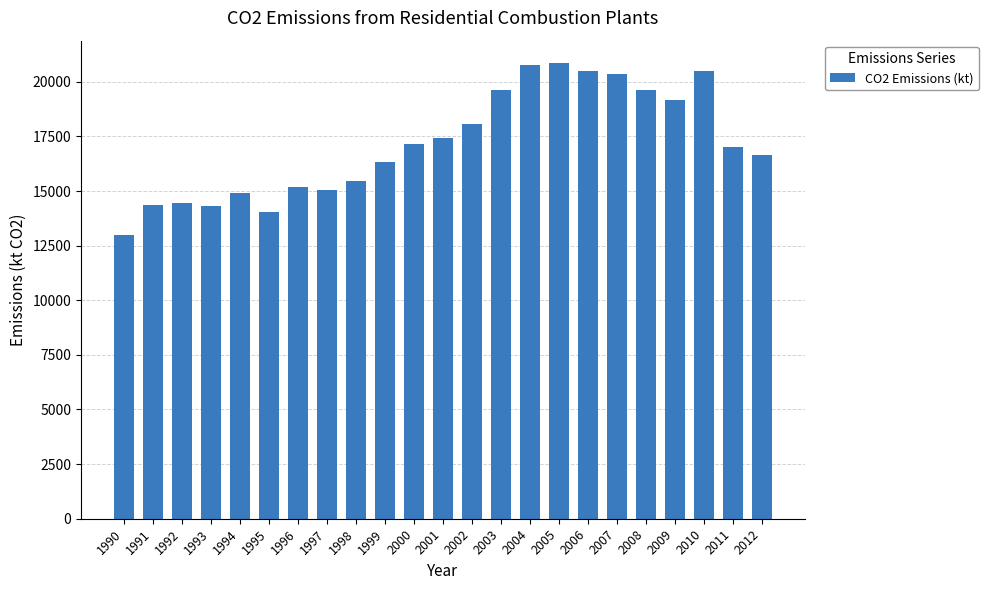

At which category does the chart reach its minimum across all series?

1990